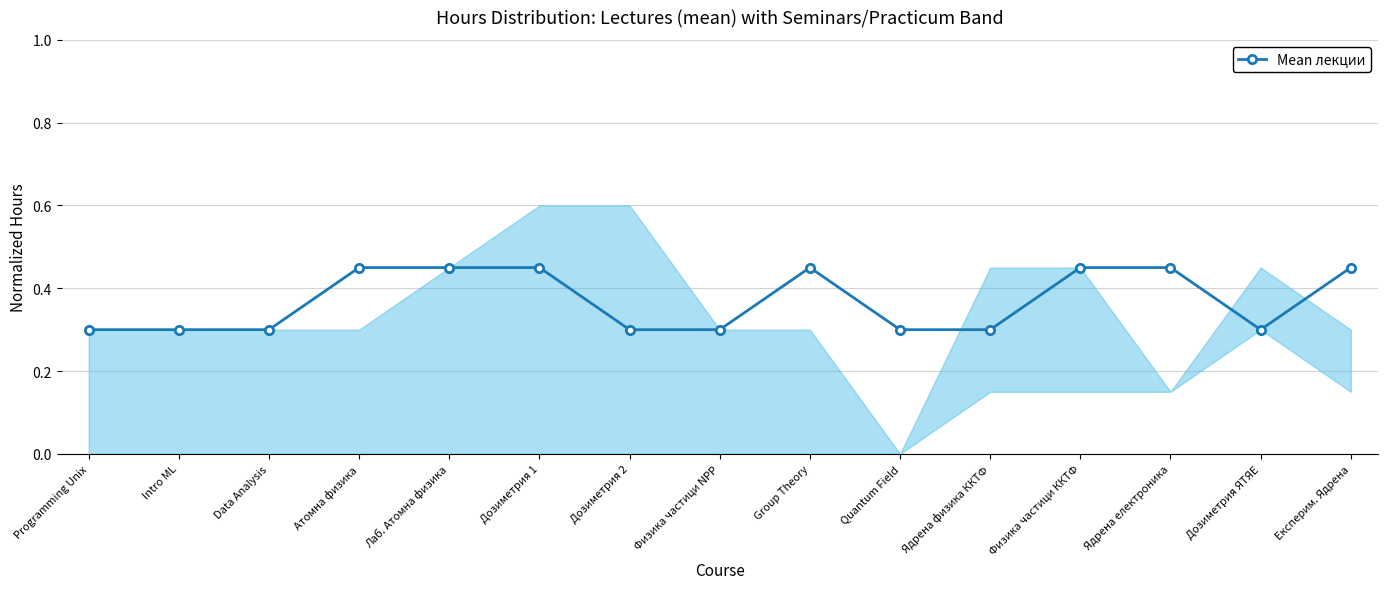

Rank the categories by value from highest to lowest.

Атомна физика, Лаб. Атомна физика, Дозиметрия 1, Group Theory, Физика частици ККТФ, Ядрена електроника, Експерим. Ядрена, Programming Unix, Intro ML, Data Analysis, Дозиметрия 2, Физика частици NPP, Quantum Field, Ядрена физика ККТФ, Дозиметрия ЯТЯЕ